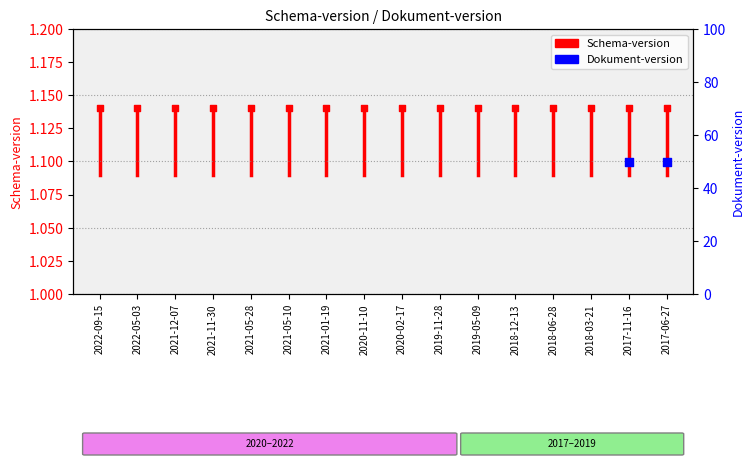

Which series has the widest spread of Y values?

Schema-version